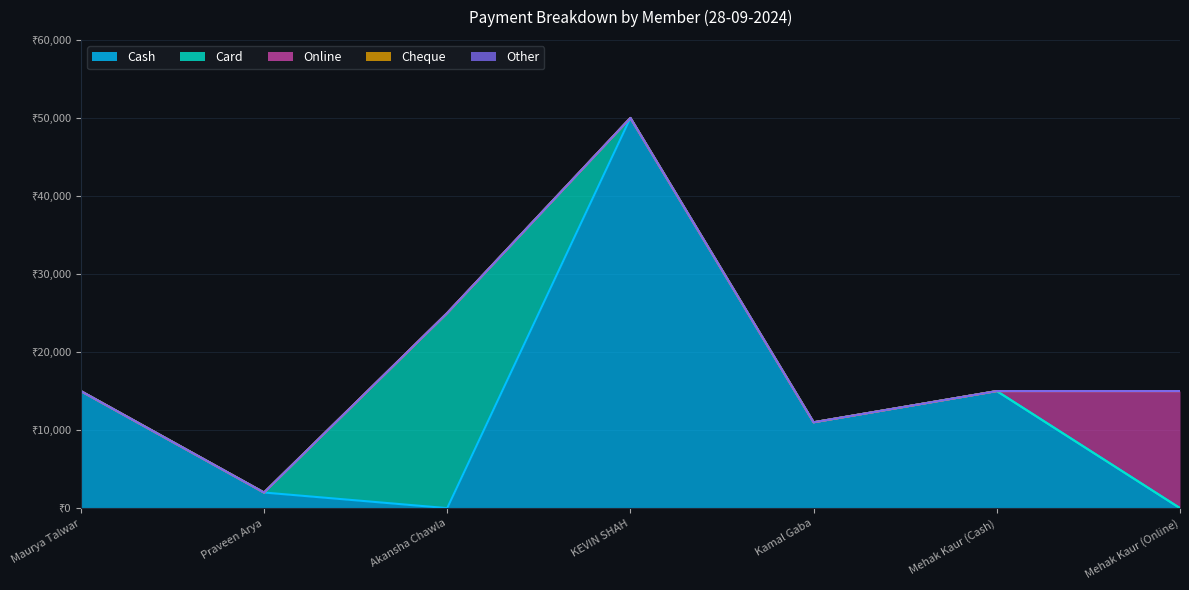

Rank the series by their maximum value, from highest to lowest.

Cash, Card, Online, Cheque, Other